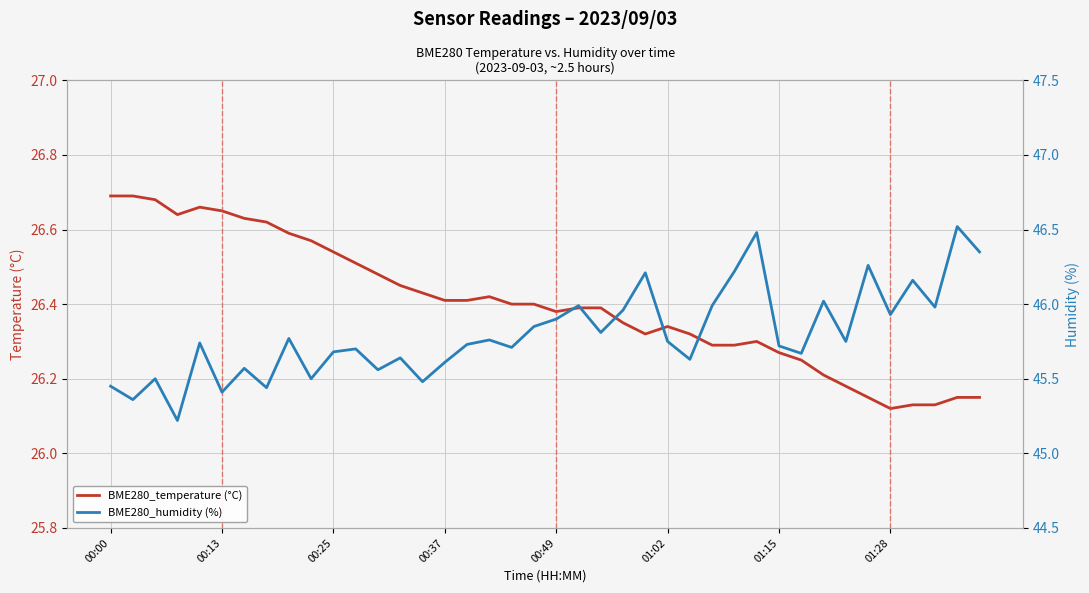

In BME280_humidity (%), how many points are higher than both neighbors (excluding endpoints)?

14